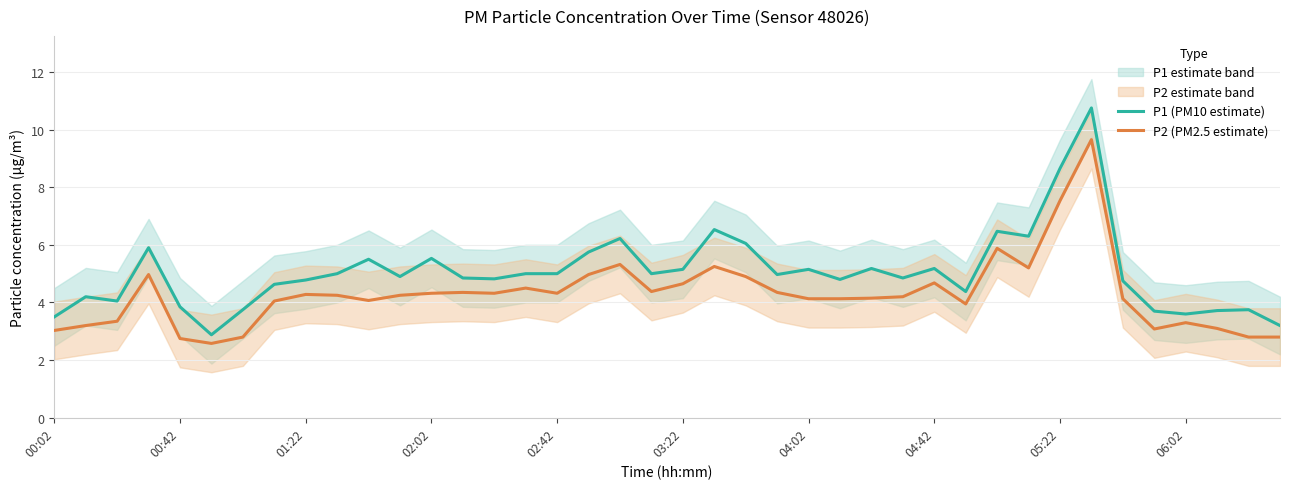

The value of P2 (PM2.5 estimate) at 06:02 is 5.2. True or false?

False